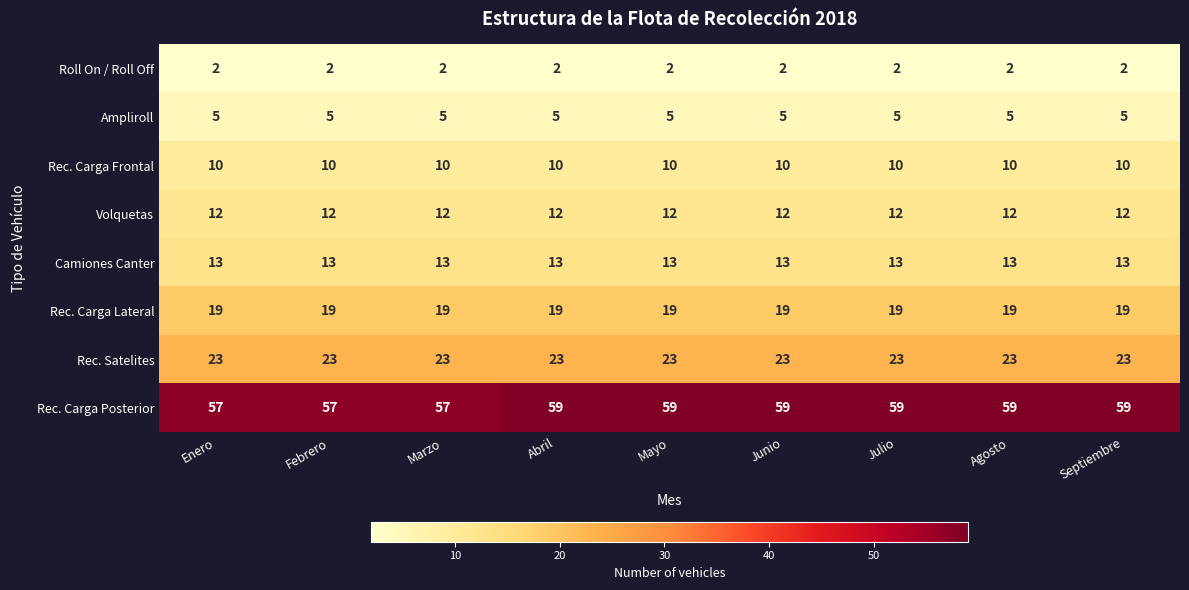

List the series in order of their peak value, lowest first.

Roll On / Roll Off, Ampliroll, Rec. Carga Frontal, Volquetas, Camiones Canter, Rec. Carga Lateral, Rec. Satelites, Rec. Carga Posterior